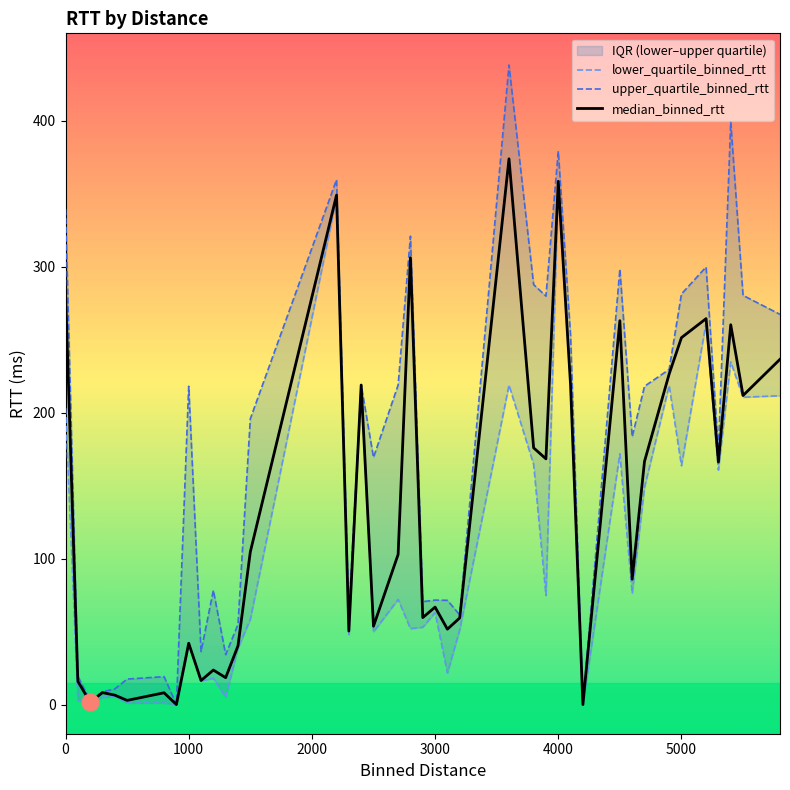

Does the chart display data point markers on the line(s)?

No